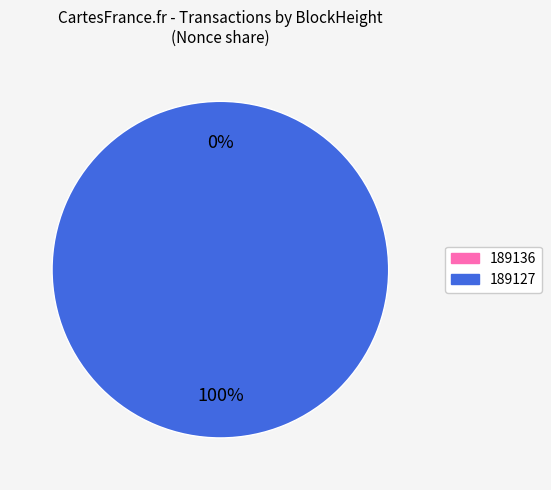

Which slice is the smallest?

189136